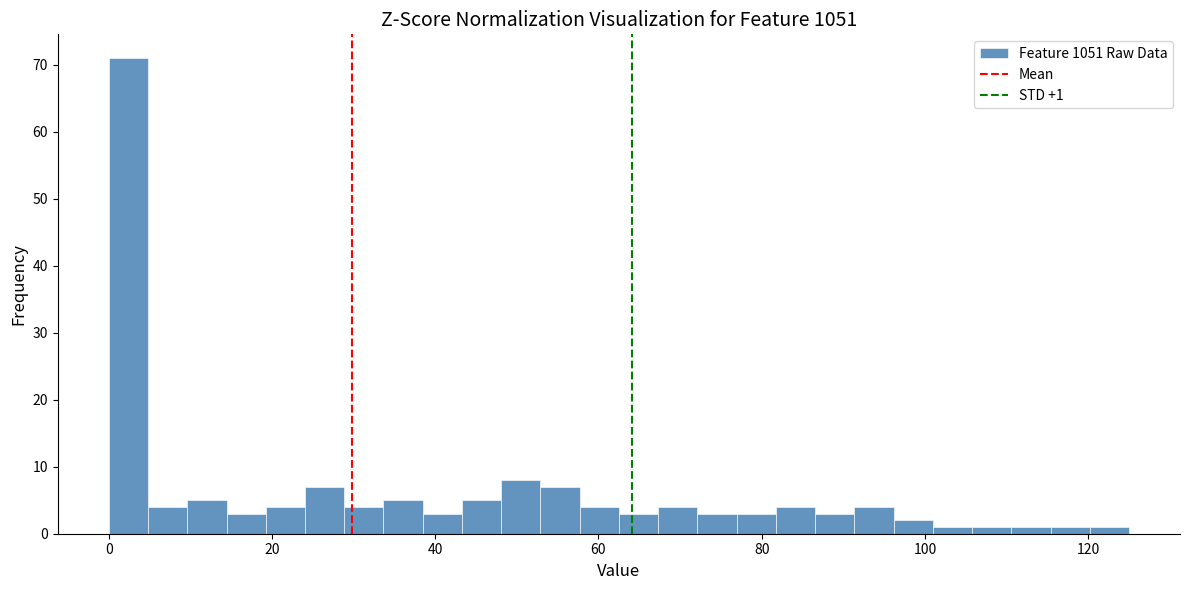

Around what value on the x-axis is the tallest bar? Give the approximate position of its centre, as read against the axis.

2